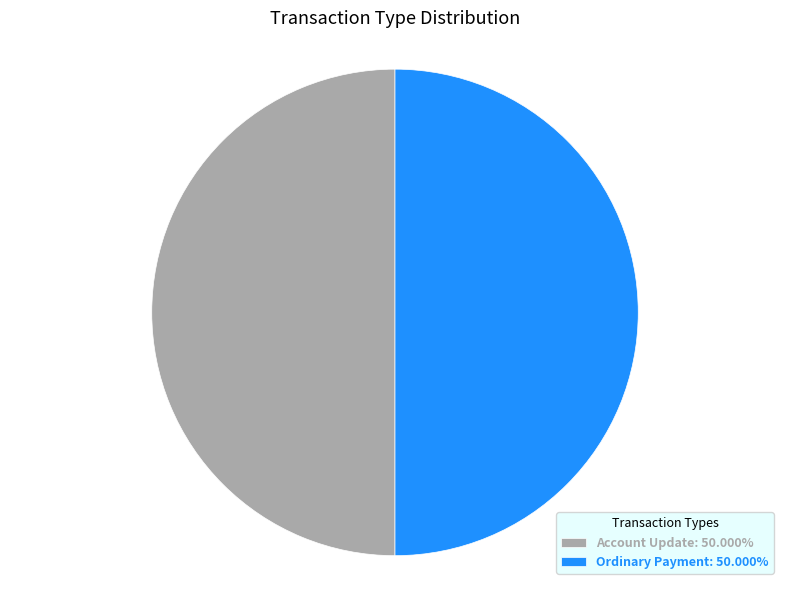

What is the ratio of the value at Account Update: 50.000% to the value at Ordinary Payment: 50.000%?

1.0